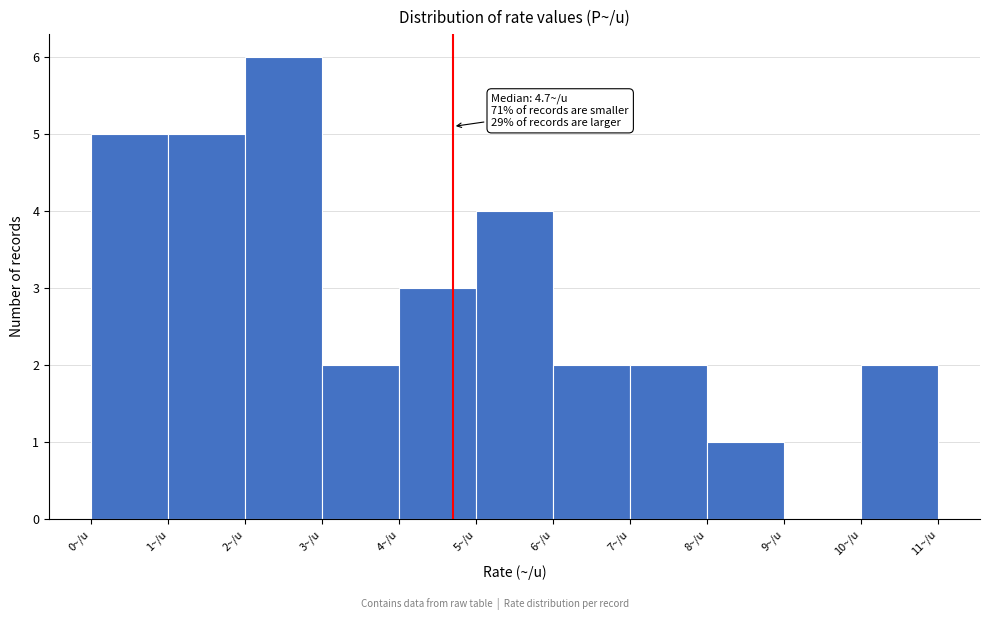

Which range on the x-axis has the tallest bar?

2 to 3